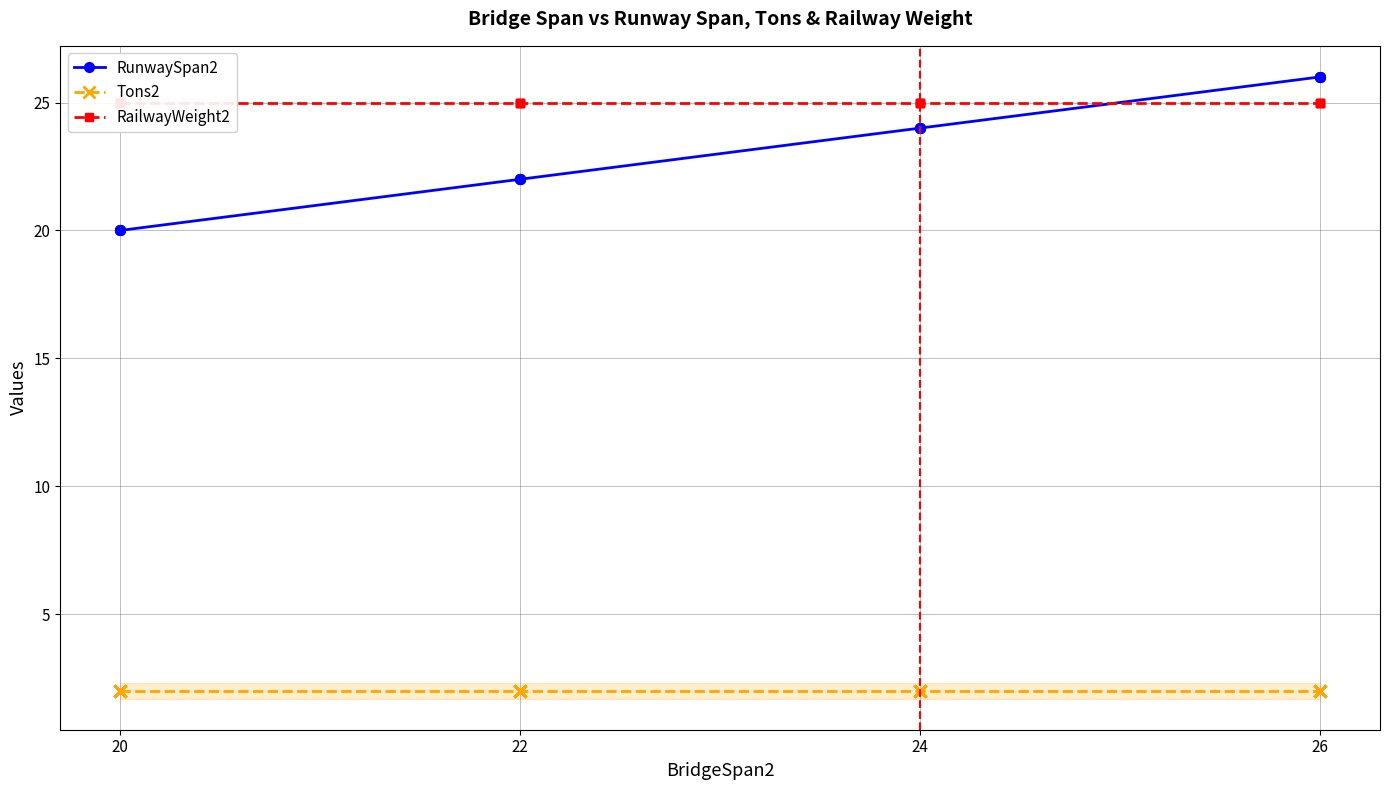

Is it true that RunwaySpan2 equals 43 at 26?

False